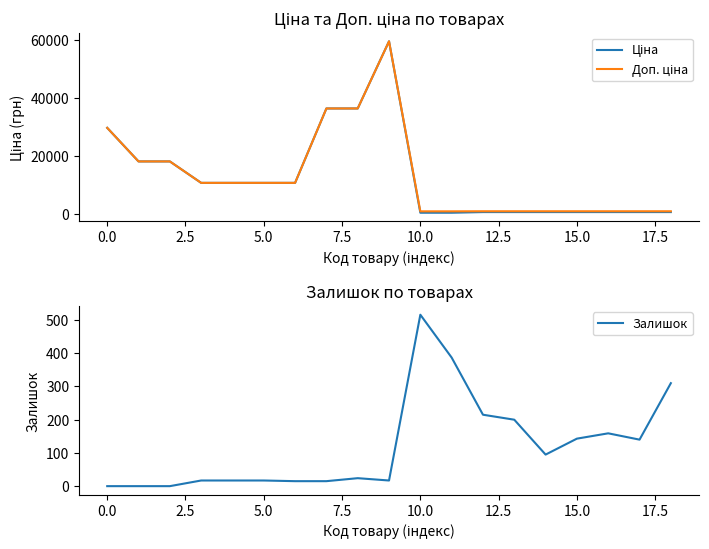

What is the value of the Доп. ціна point at the 10th from the left?

59523.0